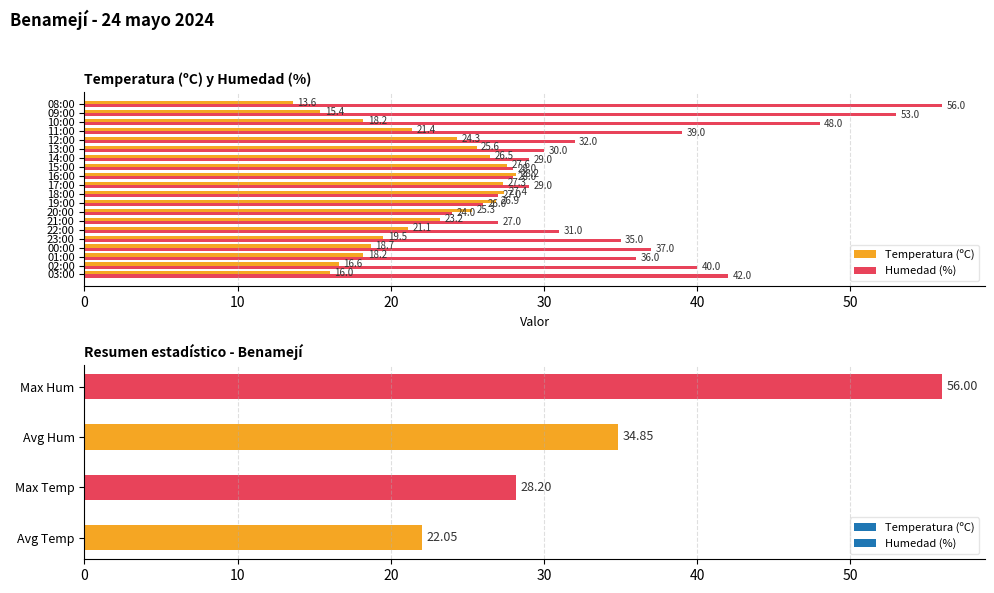

Is the value of Temperatura (ºC) at 02:00 greater than the value of Humedad (%) at 10:00?

No